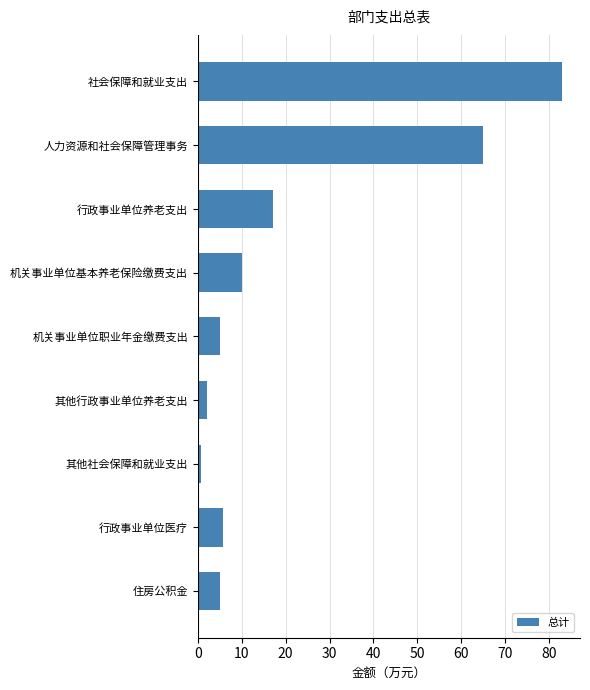

How many bars are there in total?

9